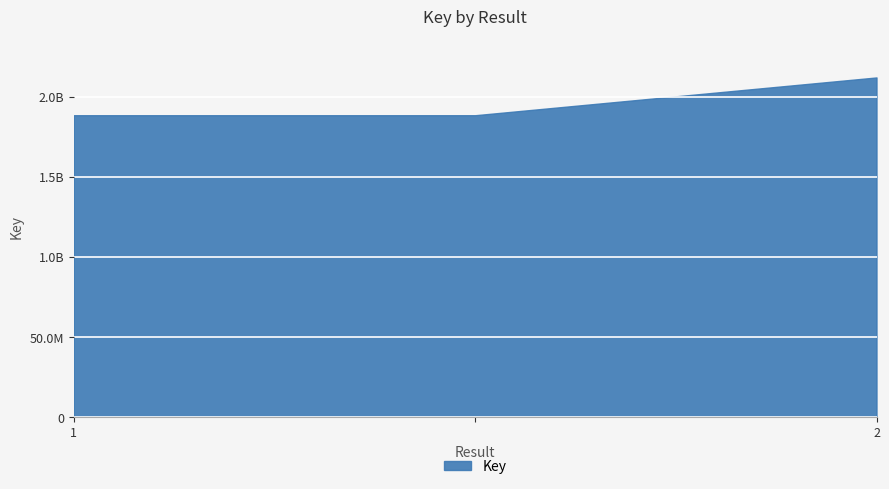

Does the chart display data point markers on the line(s)?

No